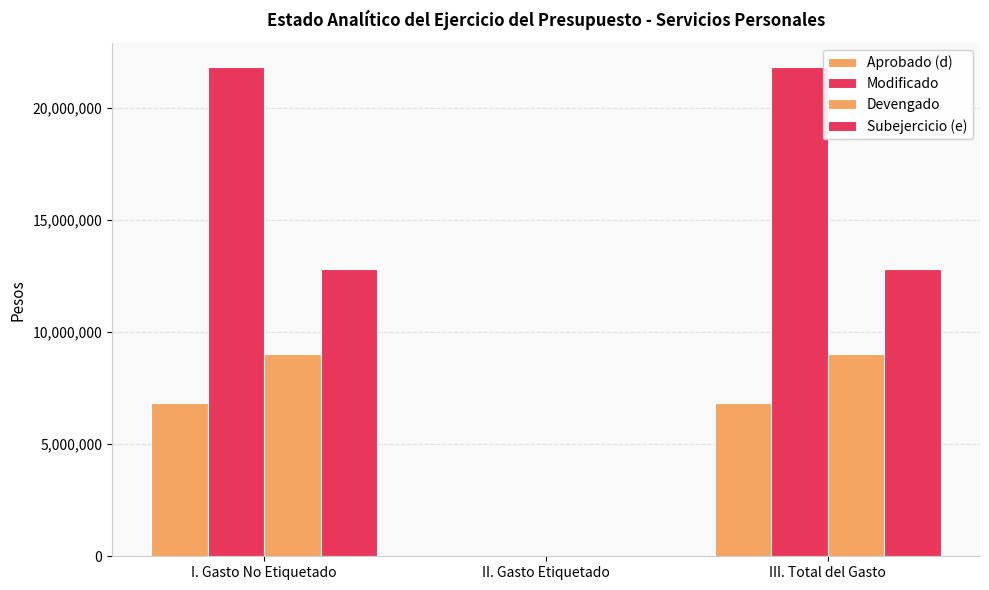

Are the bars horizontal?

No